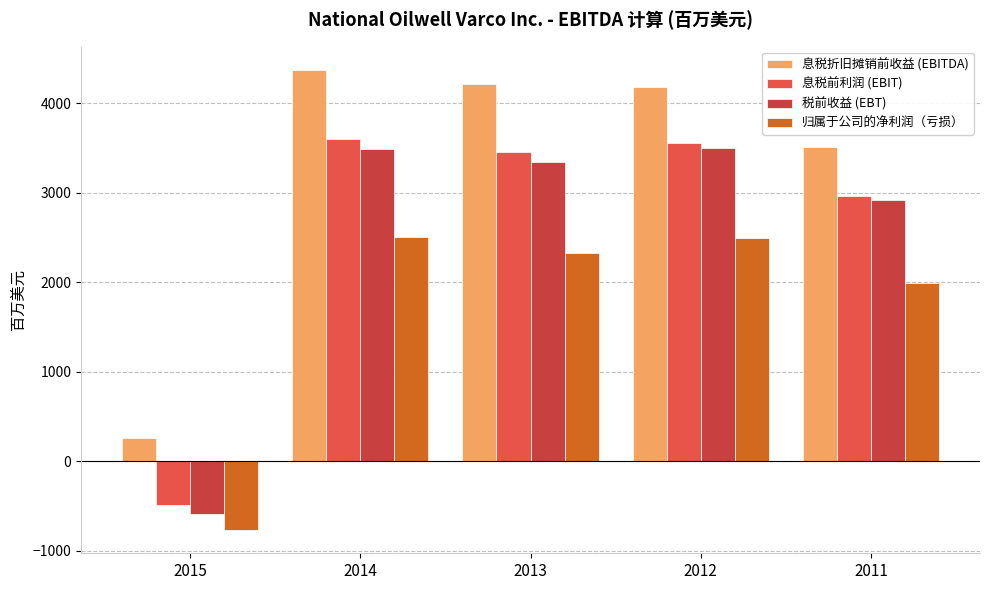

What is the spread (max minus min) of values at 2014?

1875